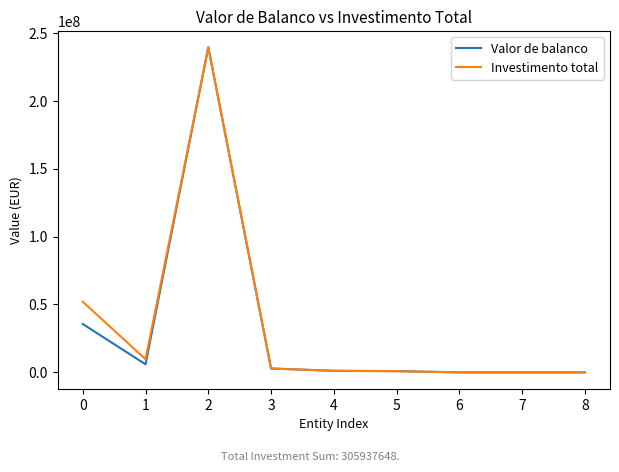

The Investimento total series shows 30 at 8. True or false?

True